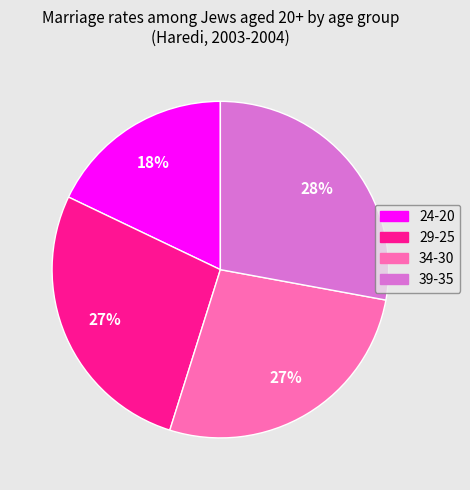

To the nearest percent, what portion does 34-30 represent?

27%